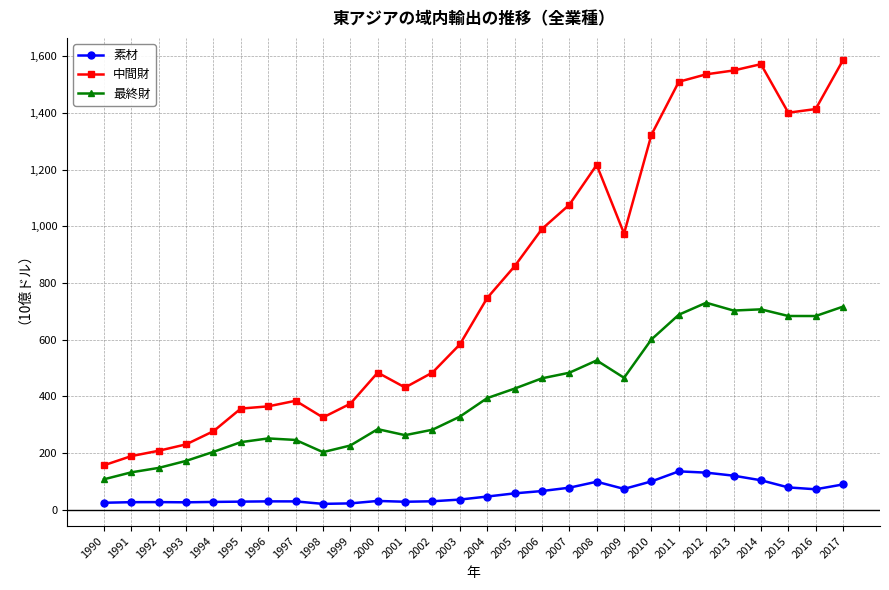

What is the average value of the 中間財 series?

807.6